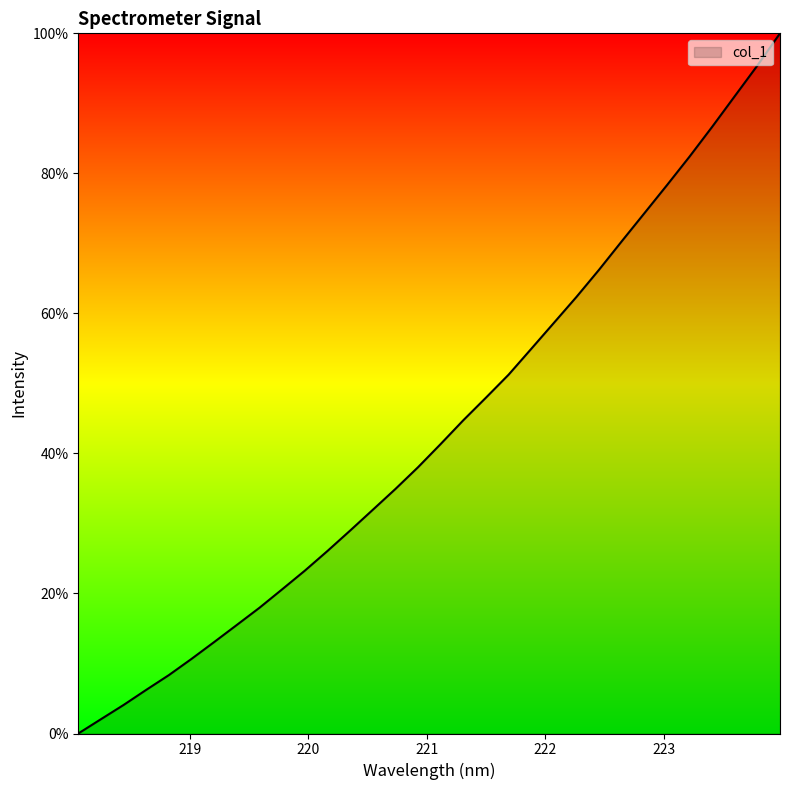

What is the maximum value shown in the chart?

100.0